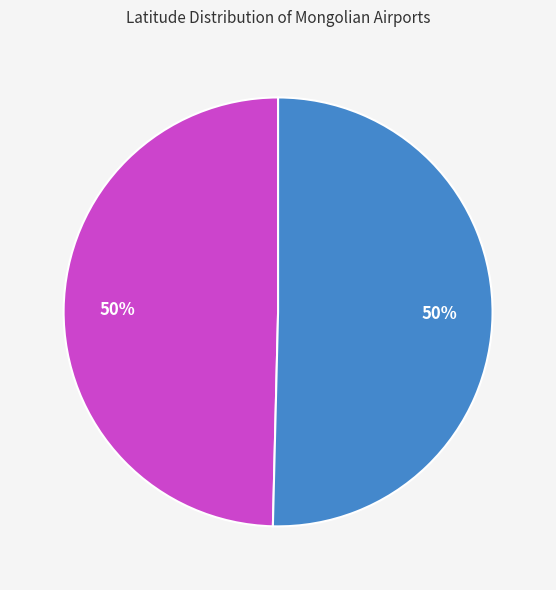

To the nearest percent, what is the average slice percentage?

50%